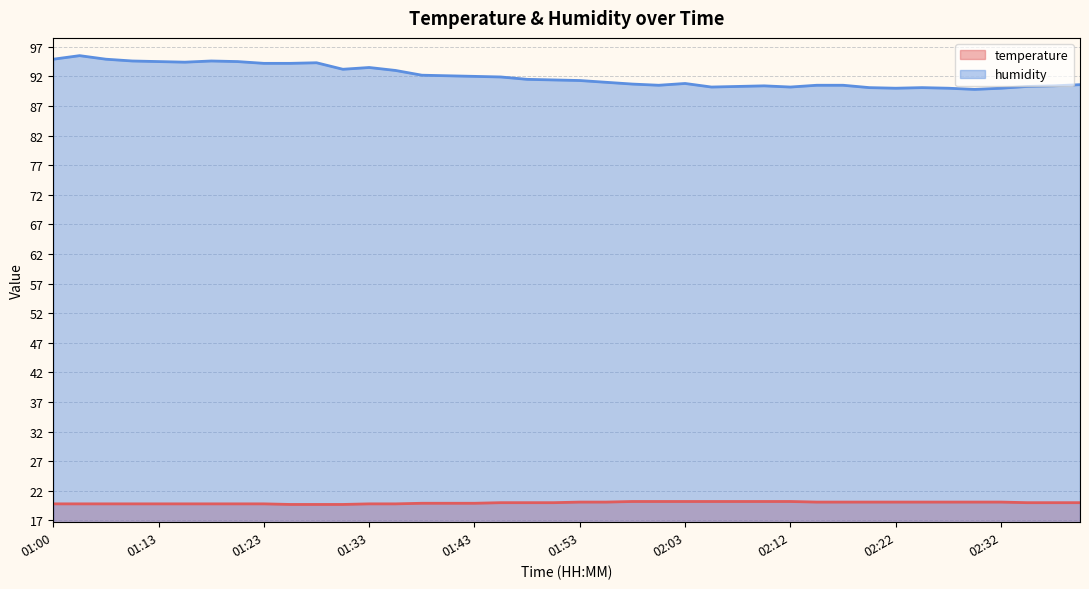

How many interior local valleys does the humidity series have?

7